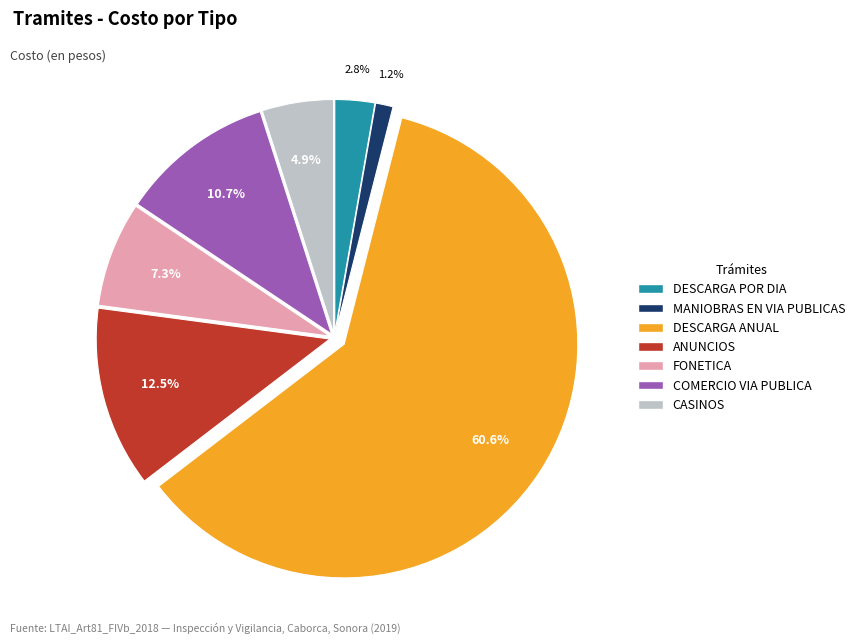

Is there any slice that represents more than half of the pie?

Yes